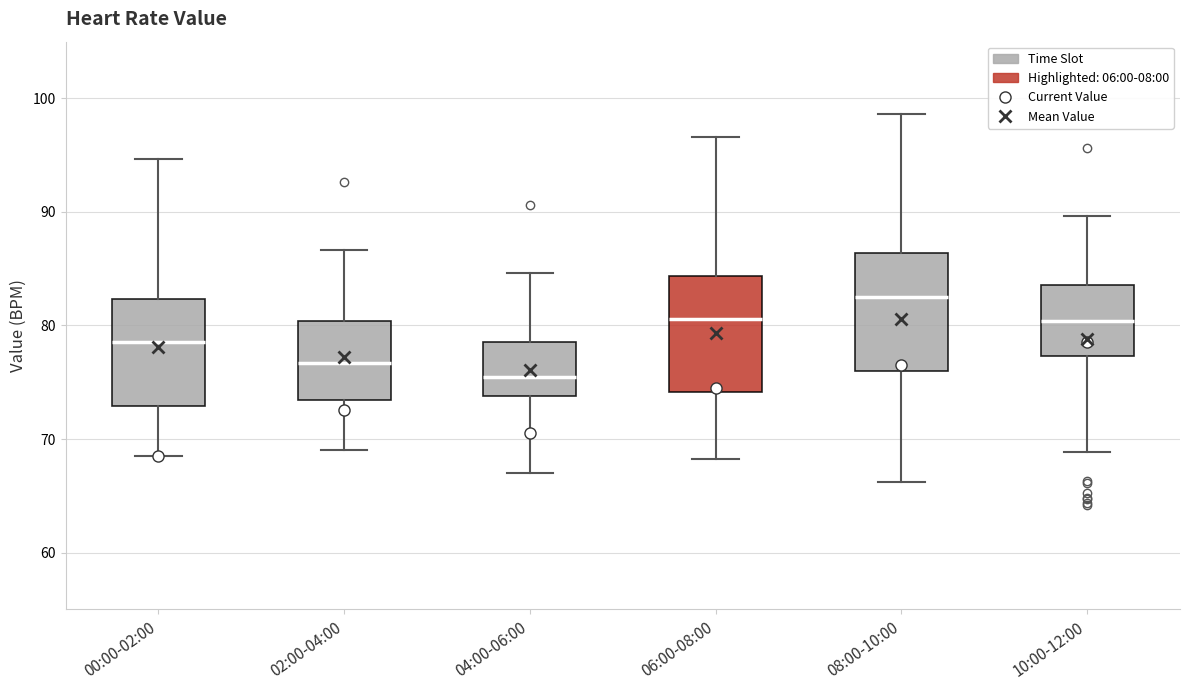

Reading left to right, read every box against the y-axis: the position of its median line, the range the box covers, and the ends of its whiskers. The values are not printed on the chart, so give them approximately, as read against the axis.

00:00-02:00: median 79, box 73 to 82, whiskers 69 to 95
02:00-04:00: median 77, box 73 to 80, whiskers 69 to 87
04:00-06:00: median 75, box 74 to 79, whiskers 67 to 85
06:00-08:00: median 81, box 74 to 84, whiskers 68 to 97
08:00-10:00: median 83, box 76 to 86, whiskers 66 to 99
10:00-12:00: median 80, box 77 to 84, whiskers 69 to 90